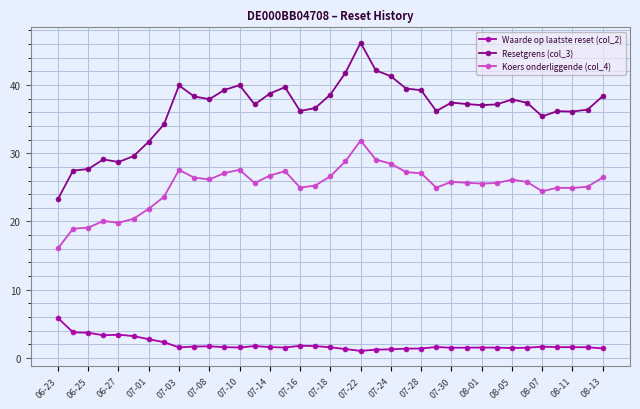

Which series has the largest total across all categories?

Resetgrens (col_3)